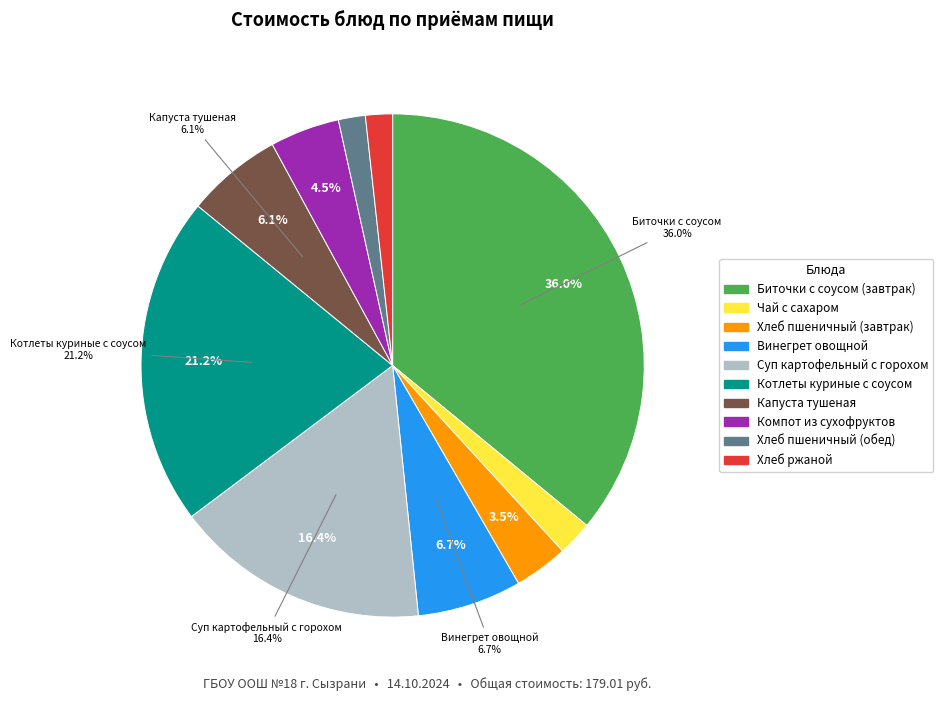

How many segments does this pie chart have?

10